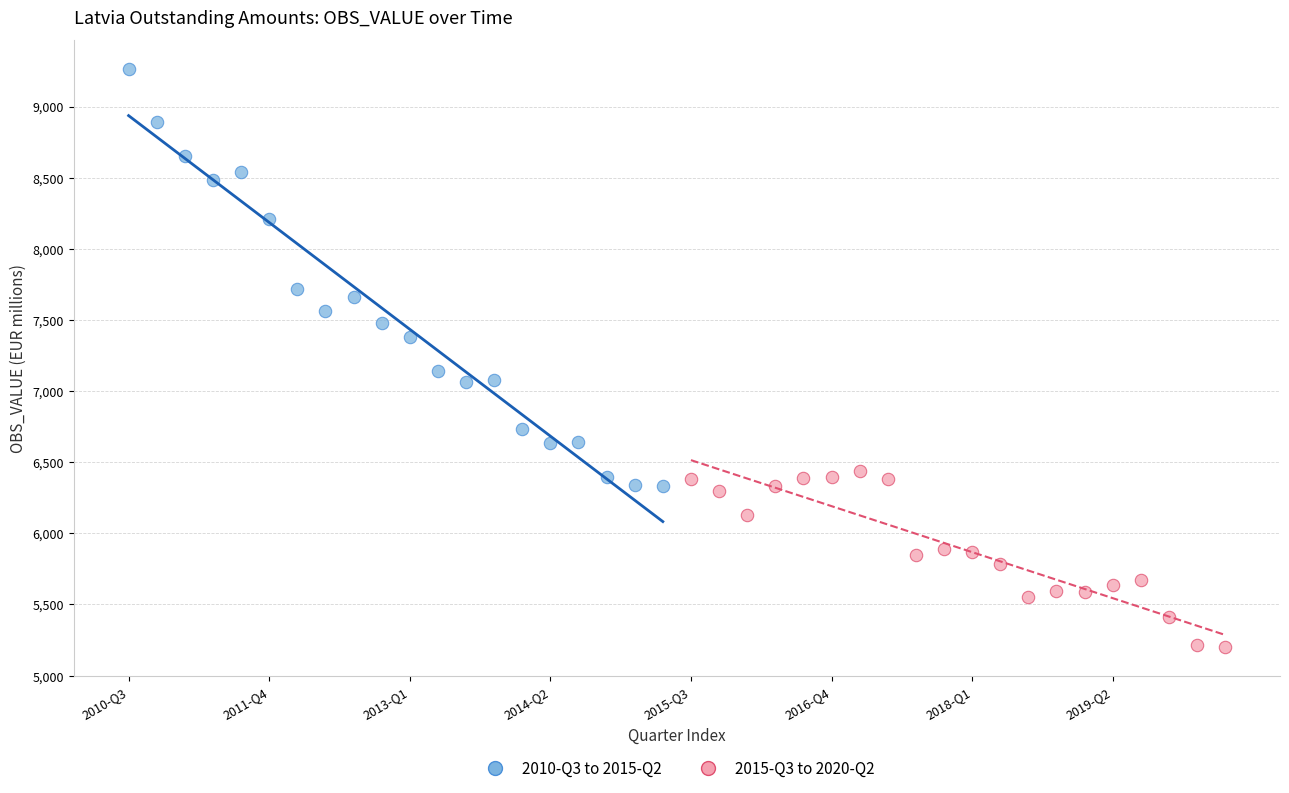

Which series contains the highest Y value?

2010-Q3 to 2015-Q2